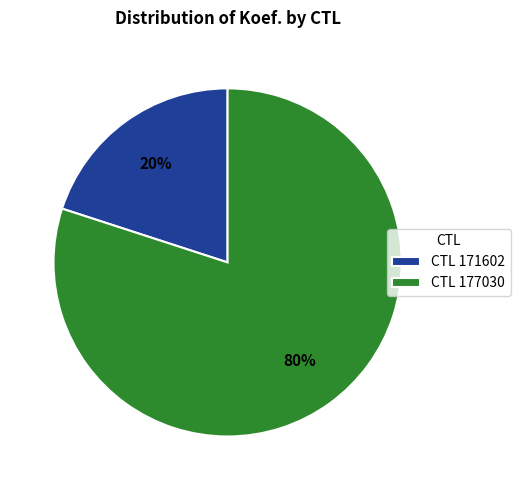

Which has a higher value, CTL 177030 or CTL 171602?

CTL 177030